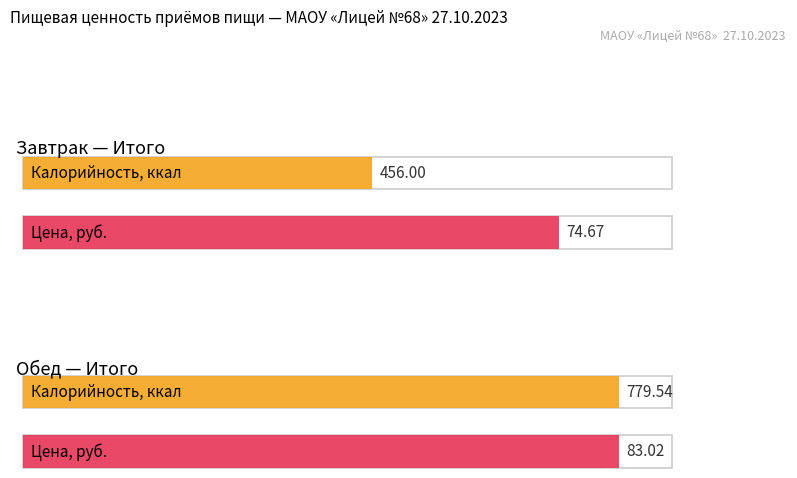

Count the number of categories in the chart.

2